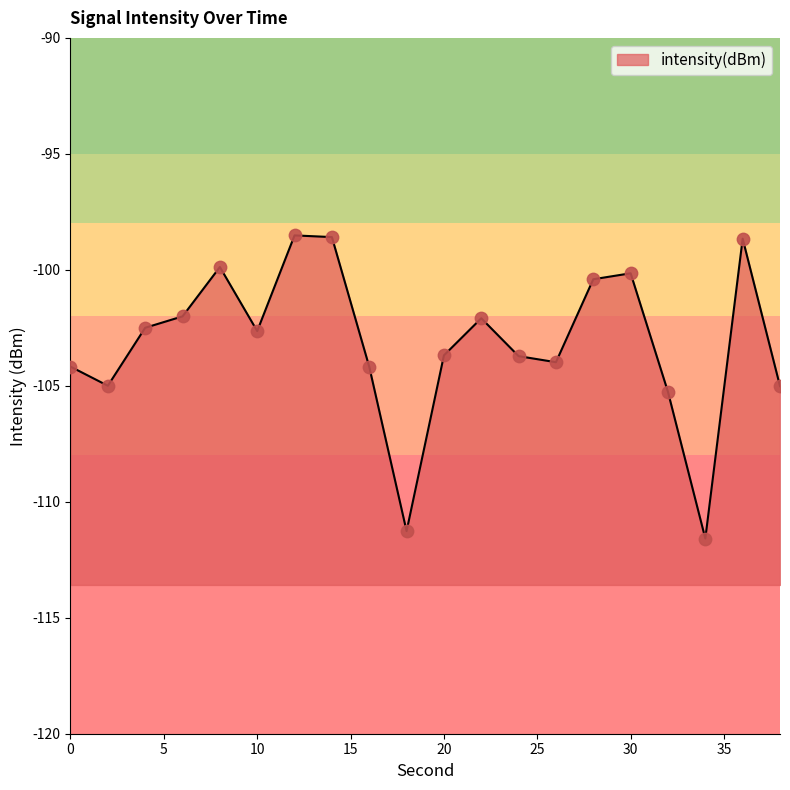

Which has a higher value, 32 or 6?

6